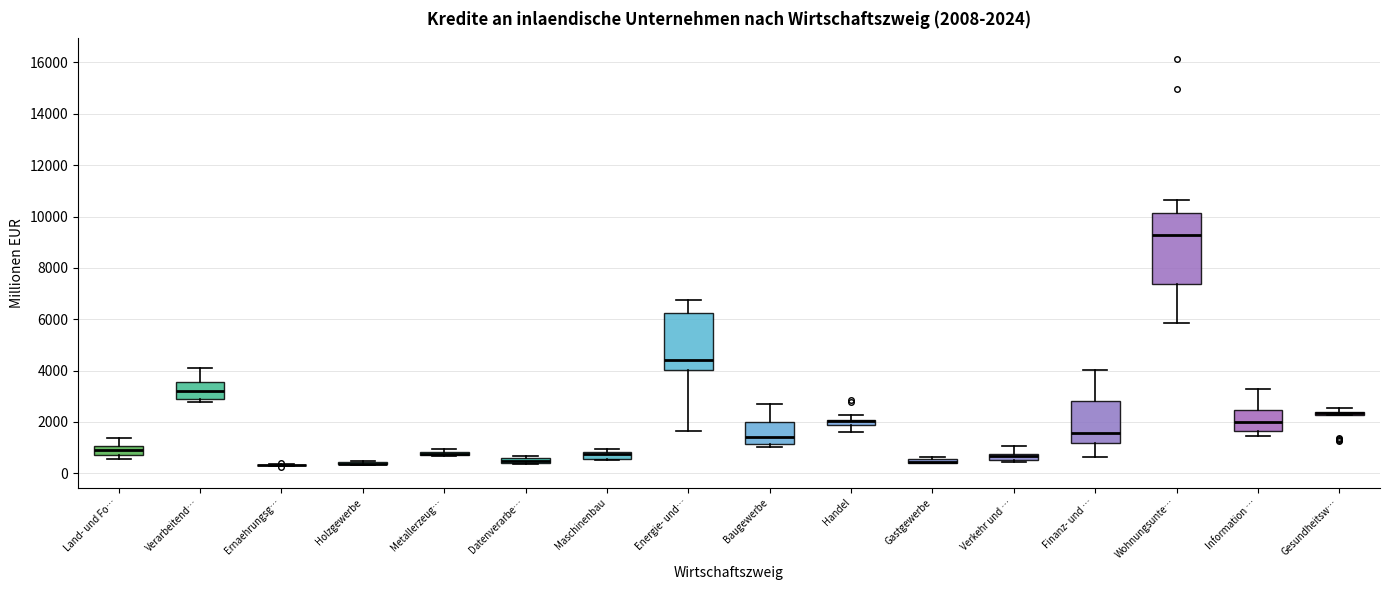

Which box is the tallest, from its lower edge to its upper edge?

Wohnungsunte…